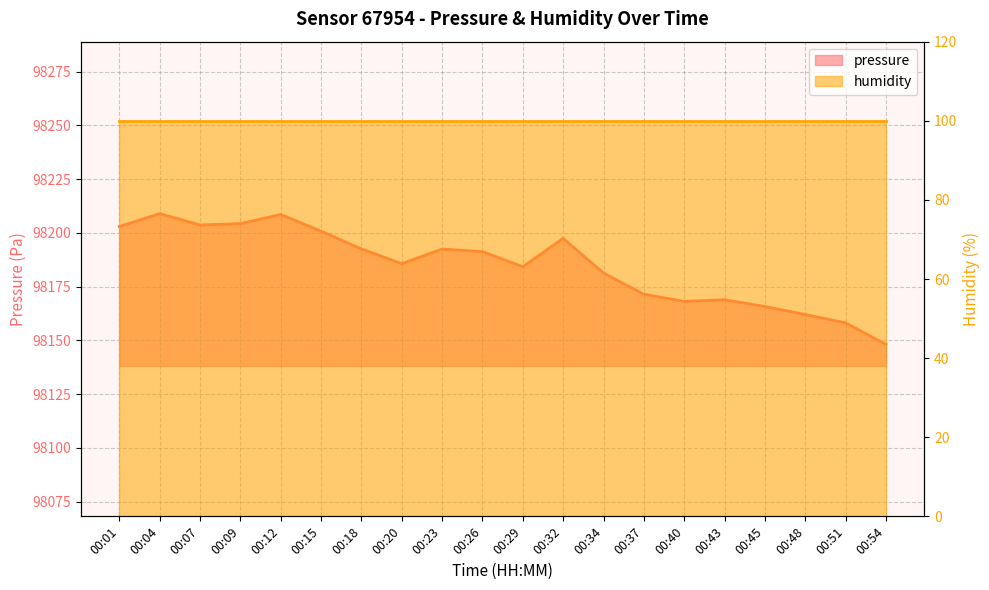

At which label does the data first exceed 98191?

00:01